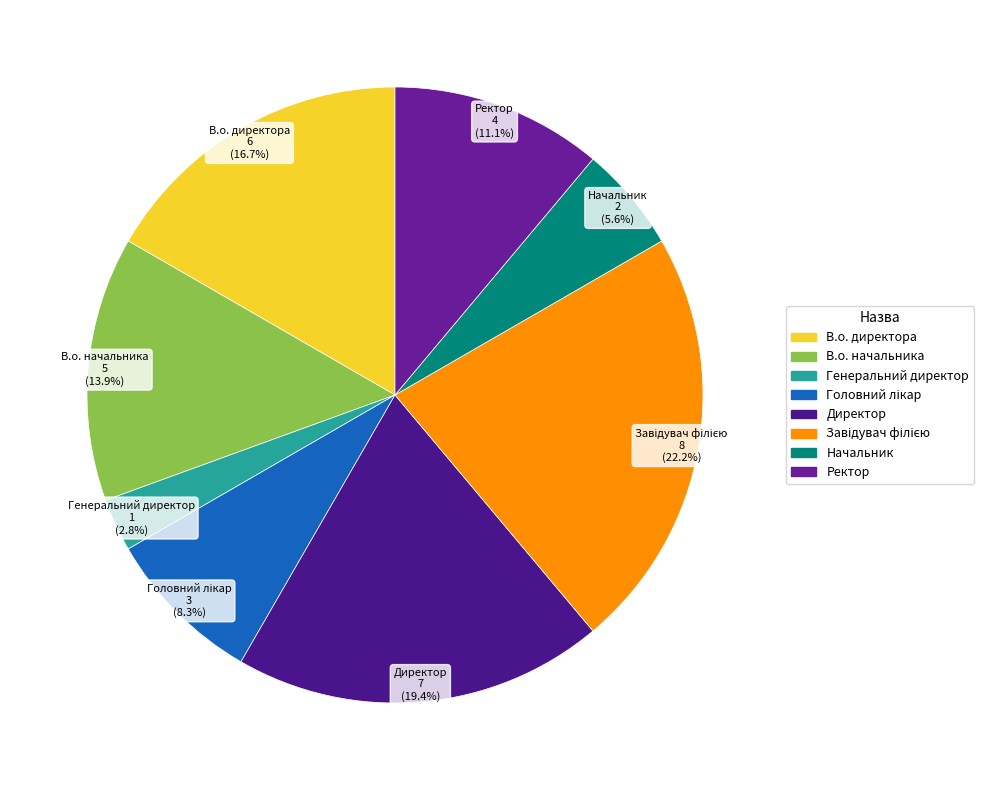

Approximately how many times larger is the value at Начальник compared to Директор?

0.3